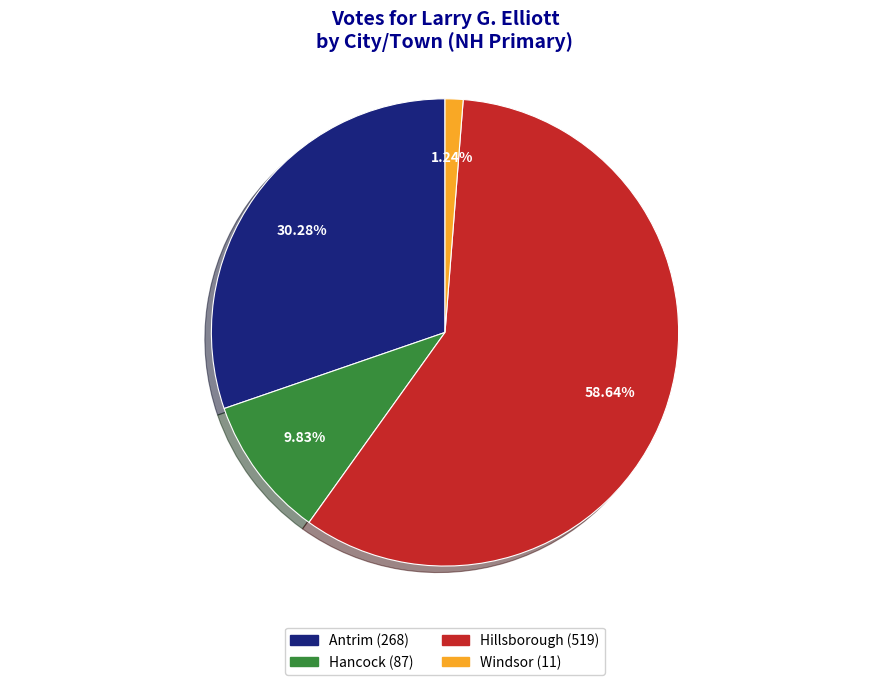

Is the sum of Hancock and Windsor greater than half?

No